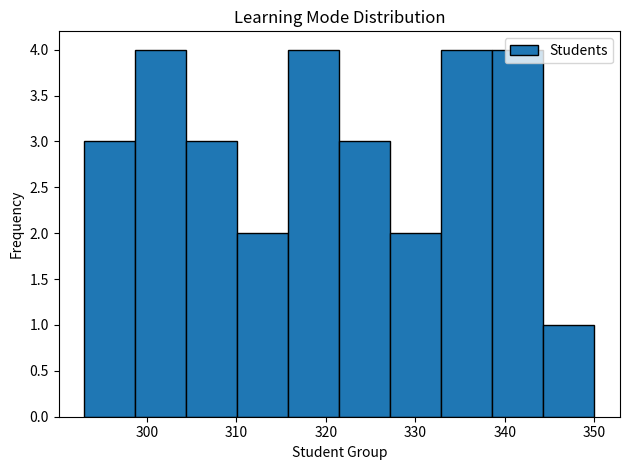

Reading left to right, list every bar in this chart as the range it spans on the x-axis followed by its height. Neither the bar edges nor the heights are printed on the chart, so give them approximately, as read against the axes.

293.0 to 298.7: 3
298.7 to 304.4: 4
304.4 to 310.1: 3
310.1 to 315.8: 2
315.8 to 321.5: 4
321.5 to 327.2: 3
327.2 to 332.9: 2
332.9 to 338.6: 4
338.6 to 344.3: 4
344.3 to 350.0: 1